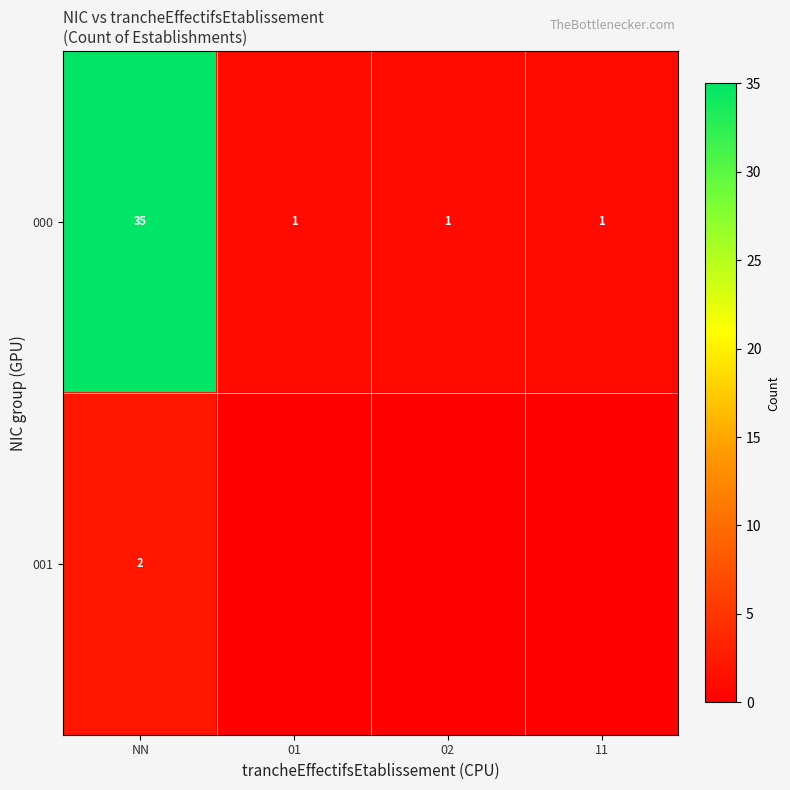

Which series has the largest total across all categories?

row_0